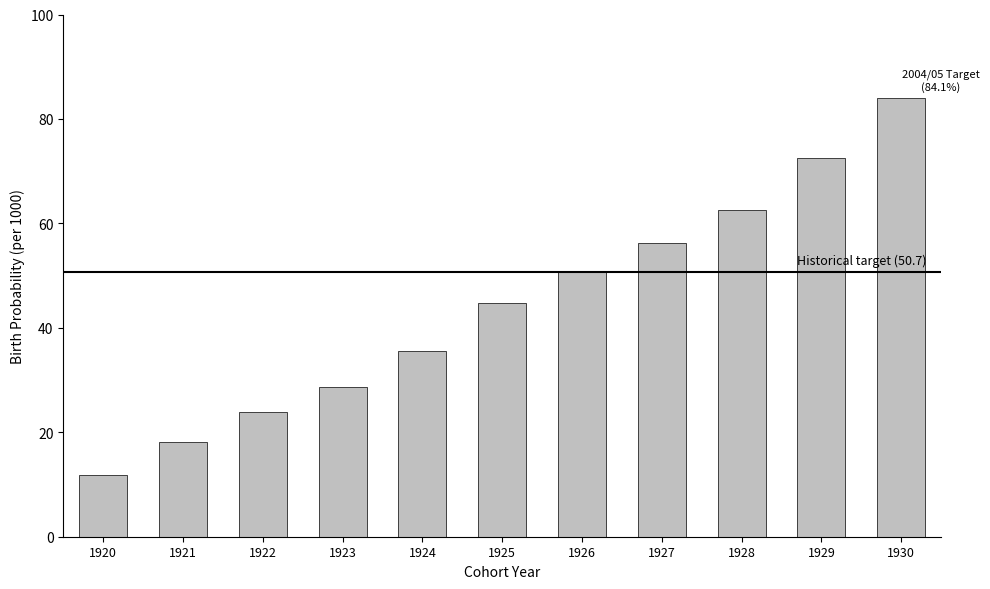

What is the sum of the values at 1923 and 1926?

79.4